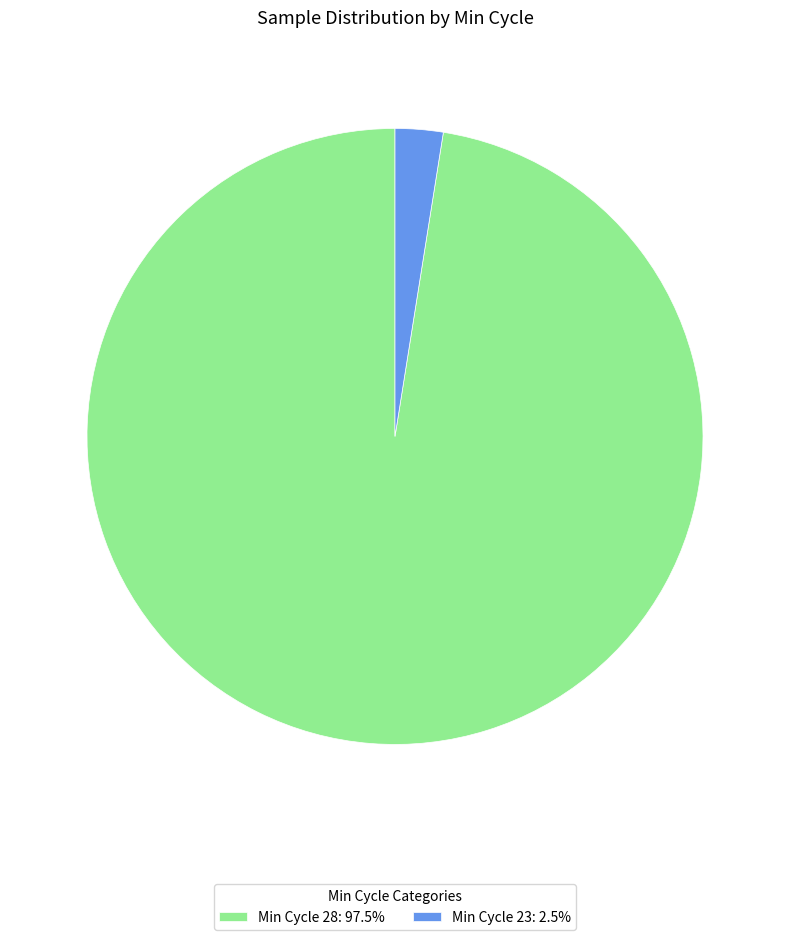

Is there any slice that represents more than half of the pie?

Yes